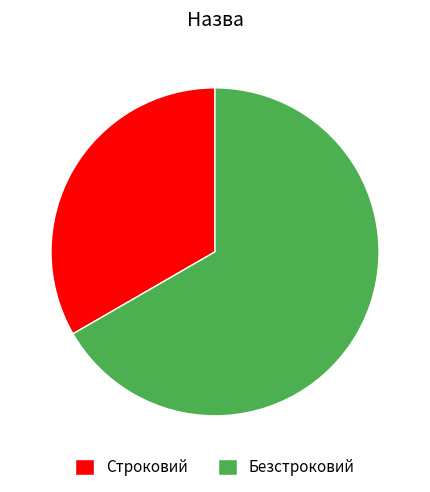

The Безстроковий slice represents 56% of the pie. True or false?

False